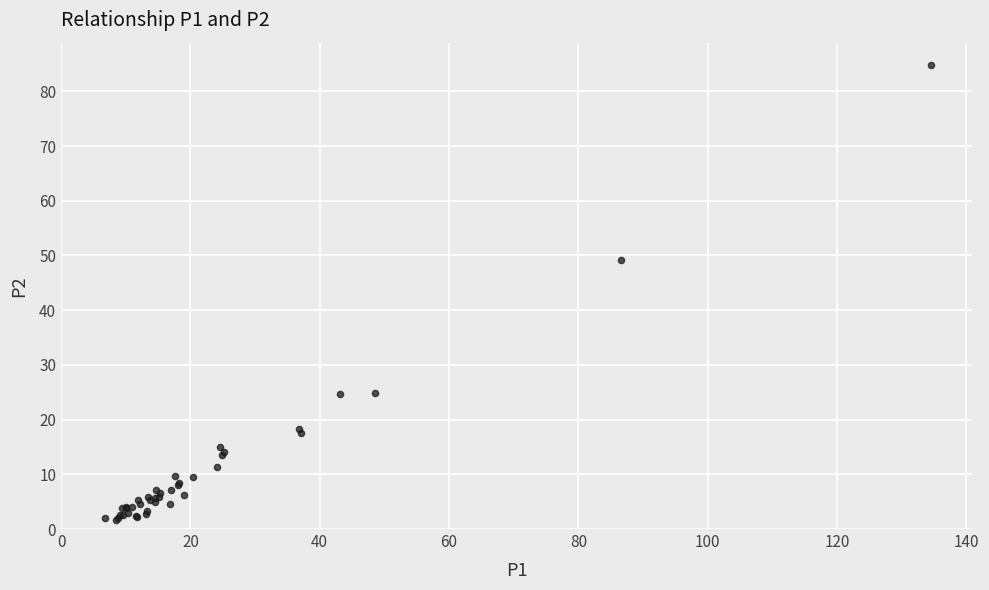

What Y value in the scatter plot is closest to 43?

49.1